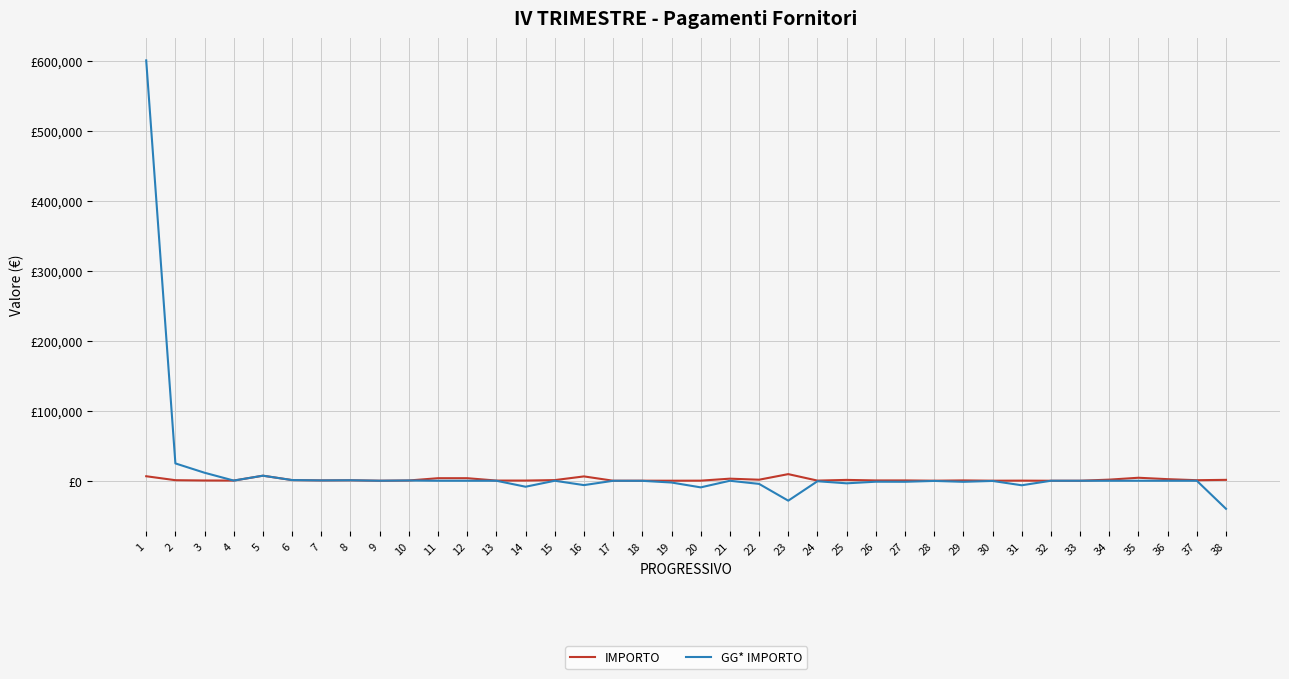

Is this an area chart (filled region under the line)?

No